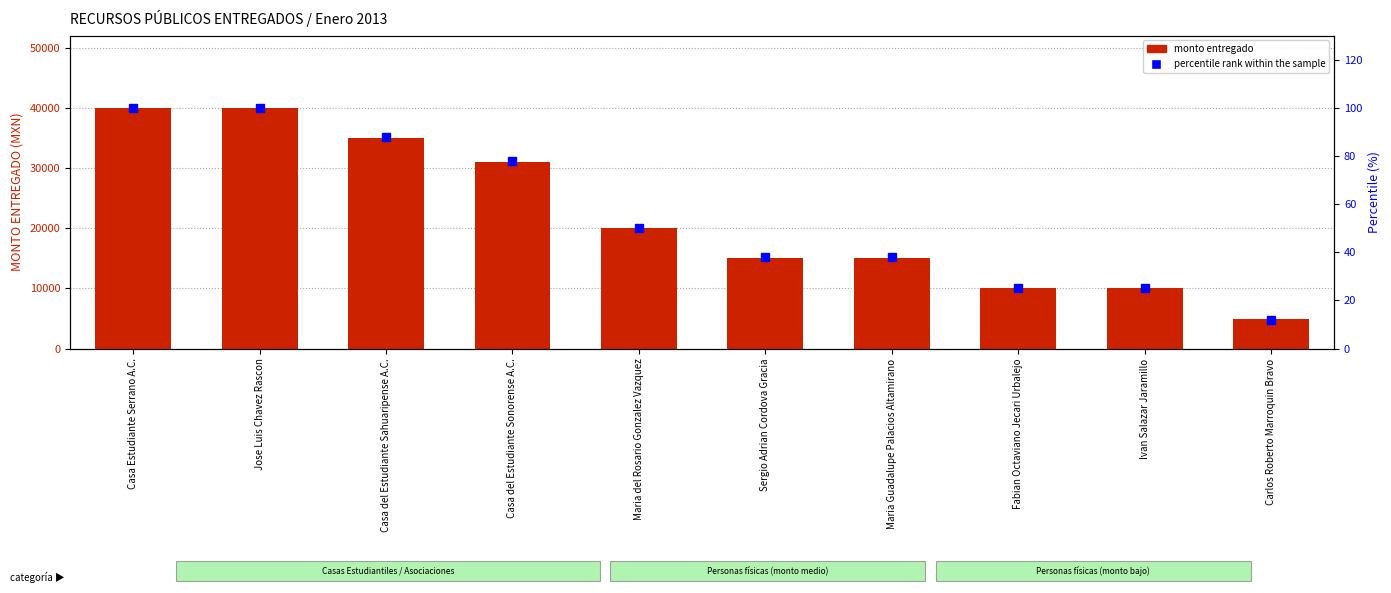

What is the label of the 8th bar from the right?

Casa del Estudiante Sahuaripense A.C.